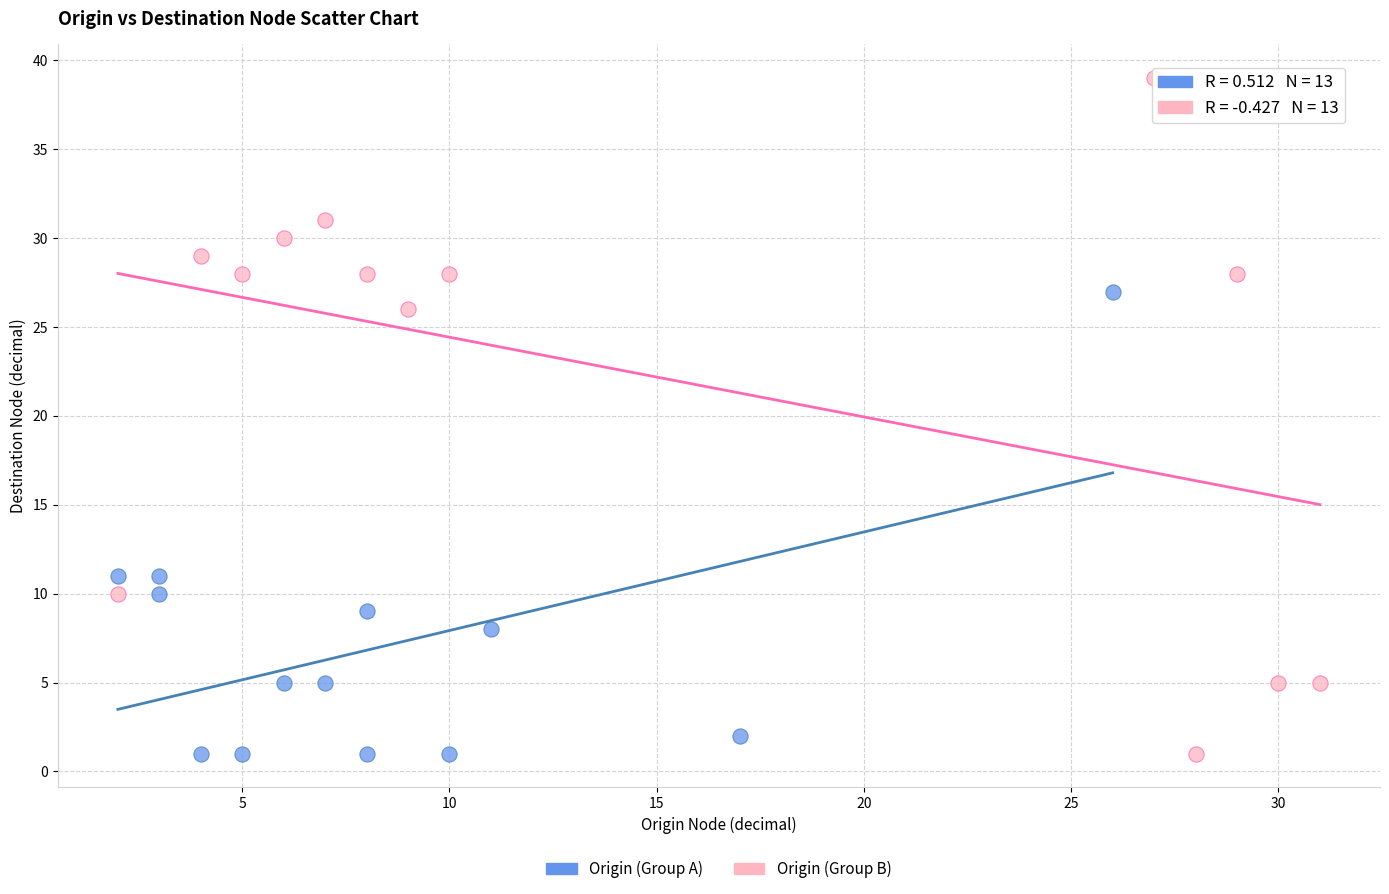

Which series contains the highest Y value?

Origin (Group B)